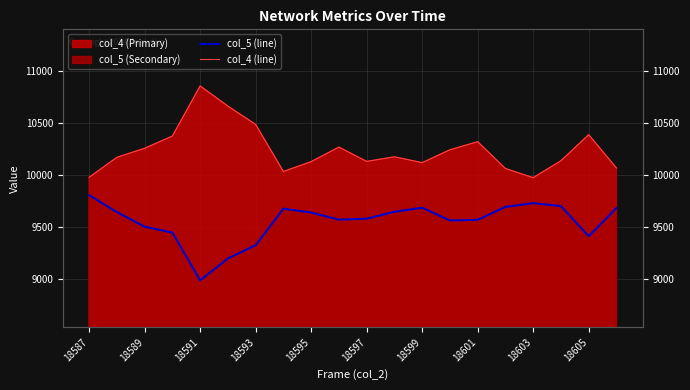

What is the difference between the second highest and minimum values in the col_5 (line) series?

740